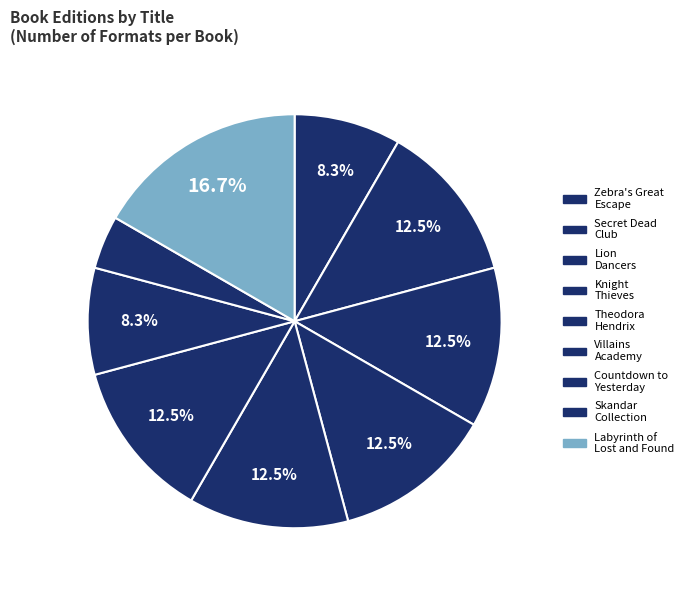

How many segments does this pie chart have?

9